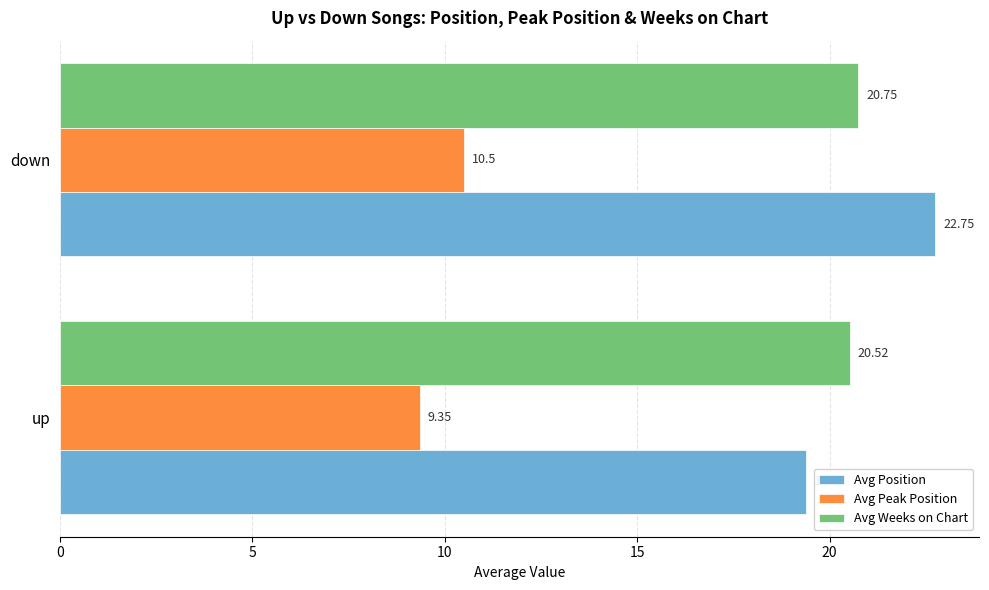

What is the sum of the Avg Peak Position values at down and up?

19.9